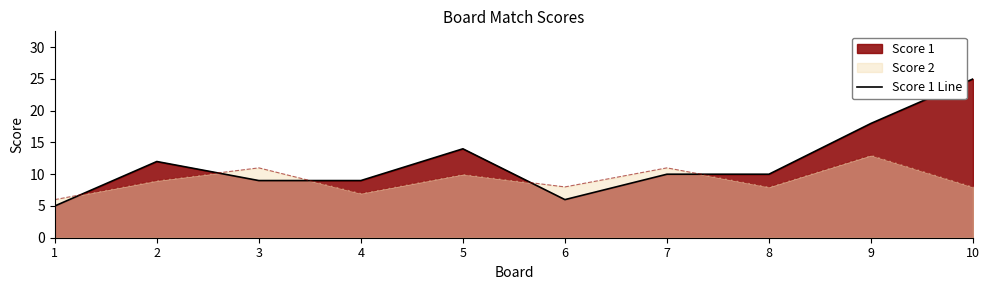

What is the greatest value displayed?

25